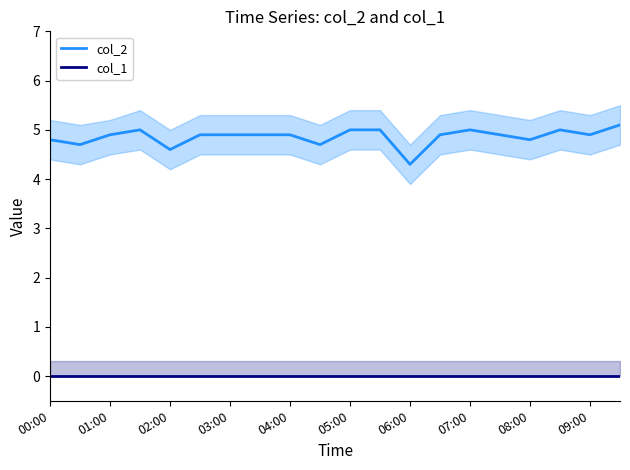

True or false: col_1 has more than 0 interior local peaks.

False